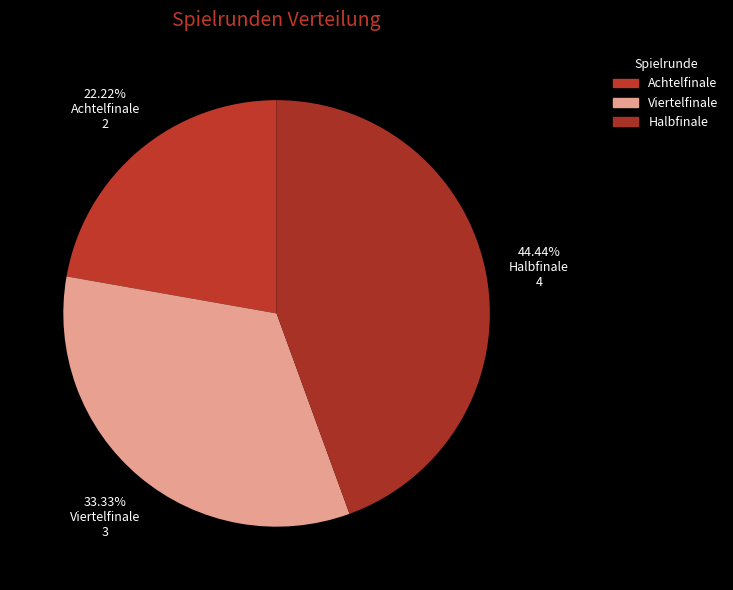

How much of the chart is everything except Achtelfinale?

77.8%